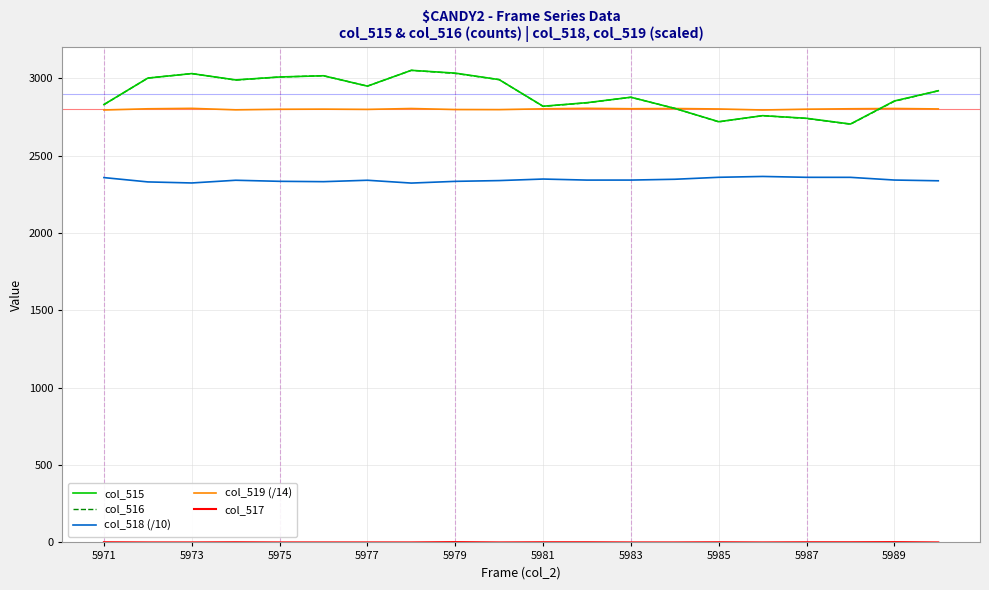

What is the maximum value shown in the chart?

3051.0